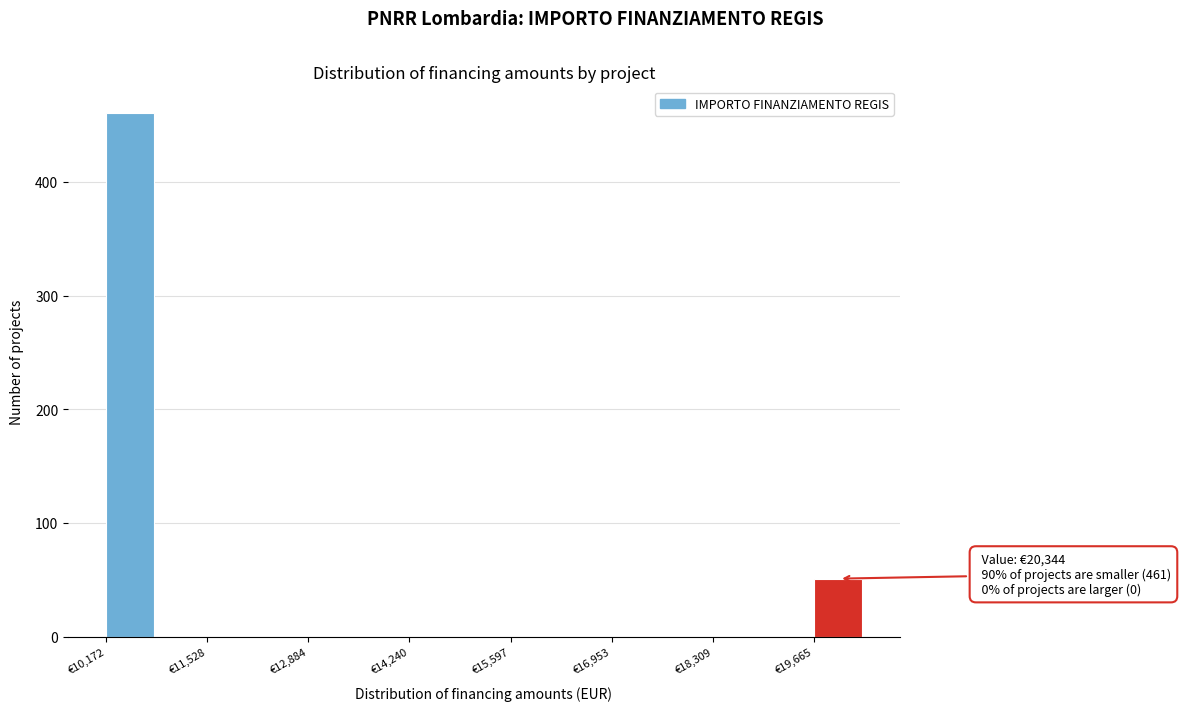

Read against the x-axis, roughly where is the centre of the tallest bar?

10400